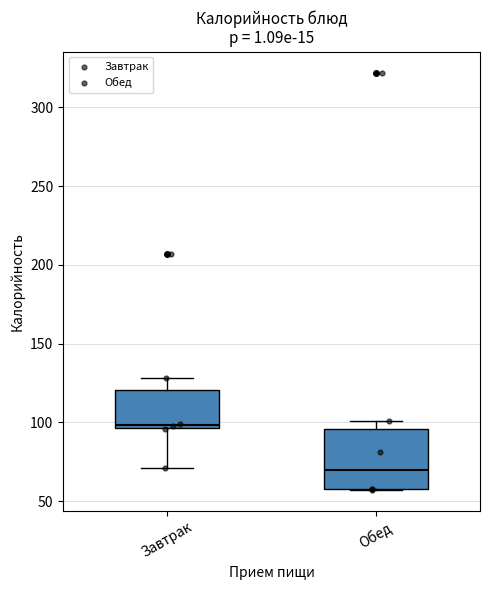

Where is the lower edge of the box for Завтрак on the y-axis? The values are not printed on the chart, so give them approximately, as read against the axis.

95